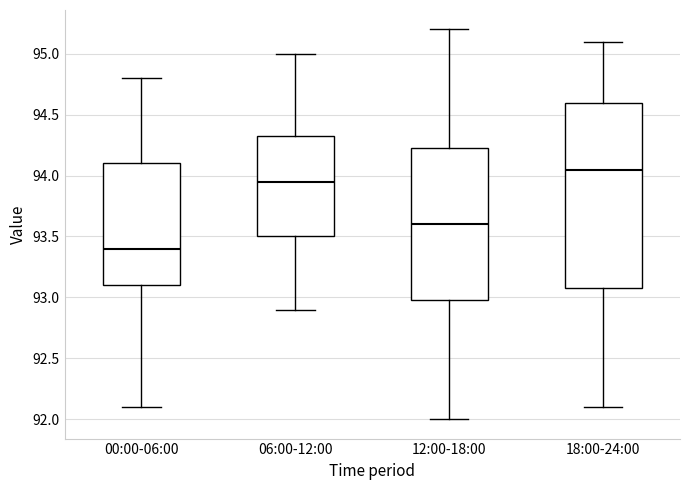

Which box has the lowest median line?

00:00-06:00